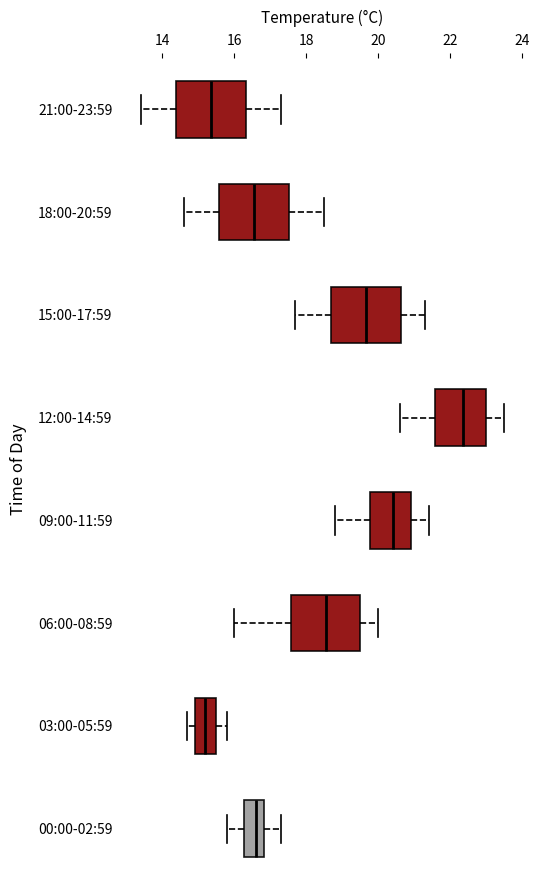

Where does the right whisker of the box for 15:00-17:59 end on the x-axis? The values are not printed on the chart, so give them approximately, as read against the axis.

21.4